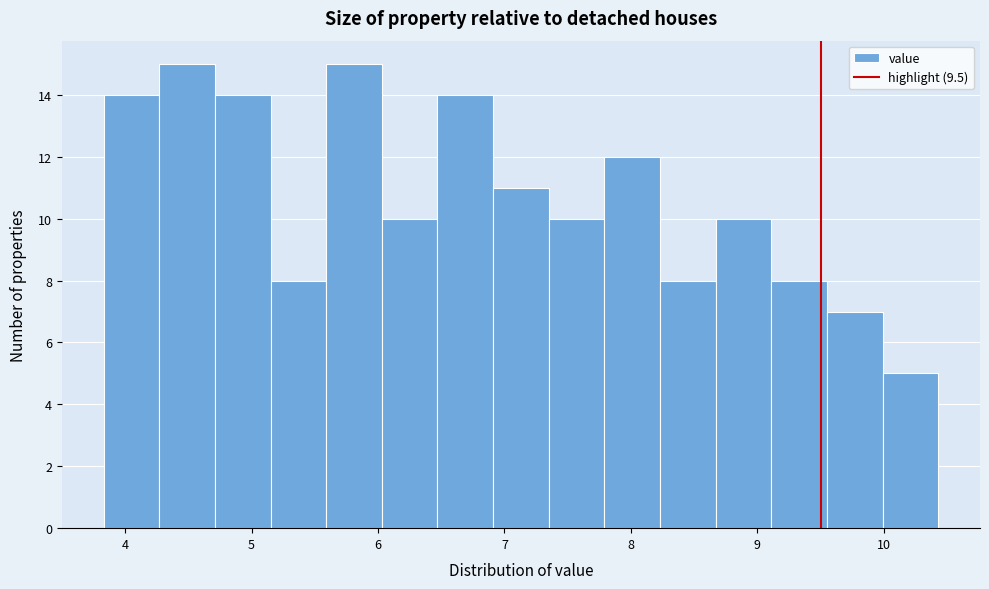

Reading left to right, transcribe this chart: for each bar, give the range it covers on the x-axis and its height. Neither the bar edges nor the heights are printed on the chart, so give them approximately, as read against the axes.

3.83 to 4.27: 14
4.27 to 4.71: 15
4.71 to 5.15: 14
5.15 to 5.59: 8
5.59 to 6.03: 15
6.03 to 6.47: 10
6.47 to 6.91: 14
6.91 to 7.35: 11
7.35 to 7.79: 10
7.79 to 8.23: 12
8.23 to 8.67: 8
8.67 to 9.11: 10
9.11 to 9.55: 8
9.55 to 9.99: 7
9.99 to 10.43: 5